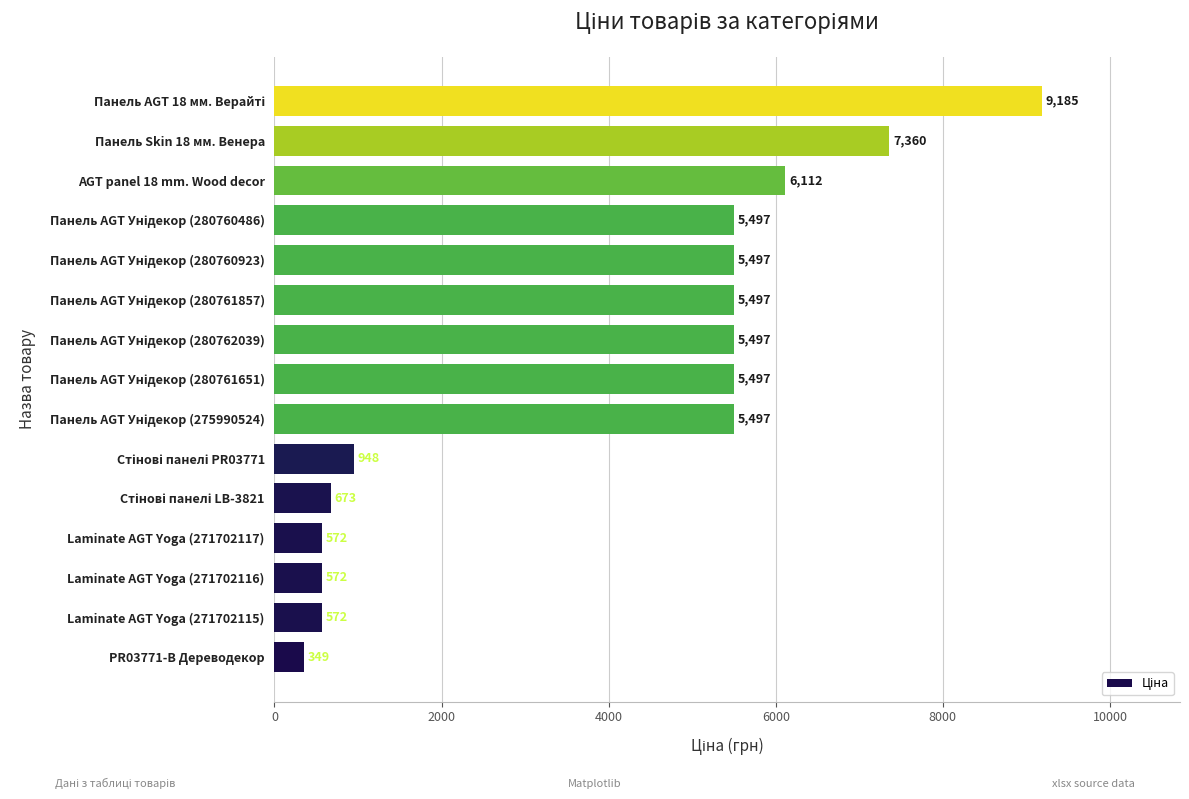

Is it true that the value at Laminate AGT Yoga (271702115) is 571.6?

True